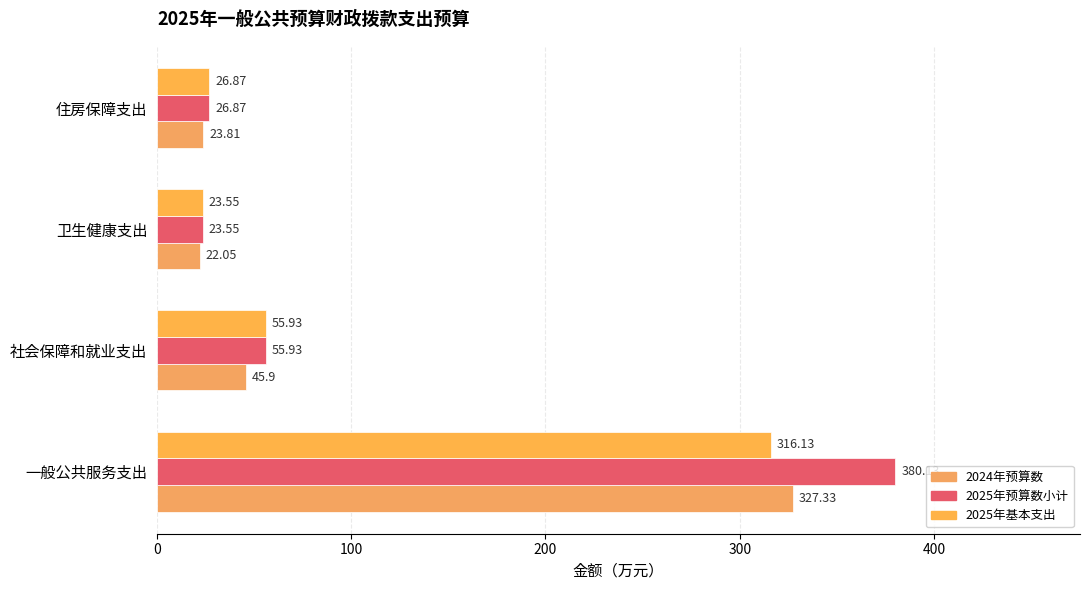

At which label does 2025年预算数小计 reach its minimum?

卫生健康支出